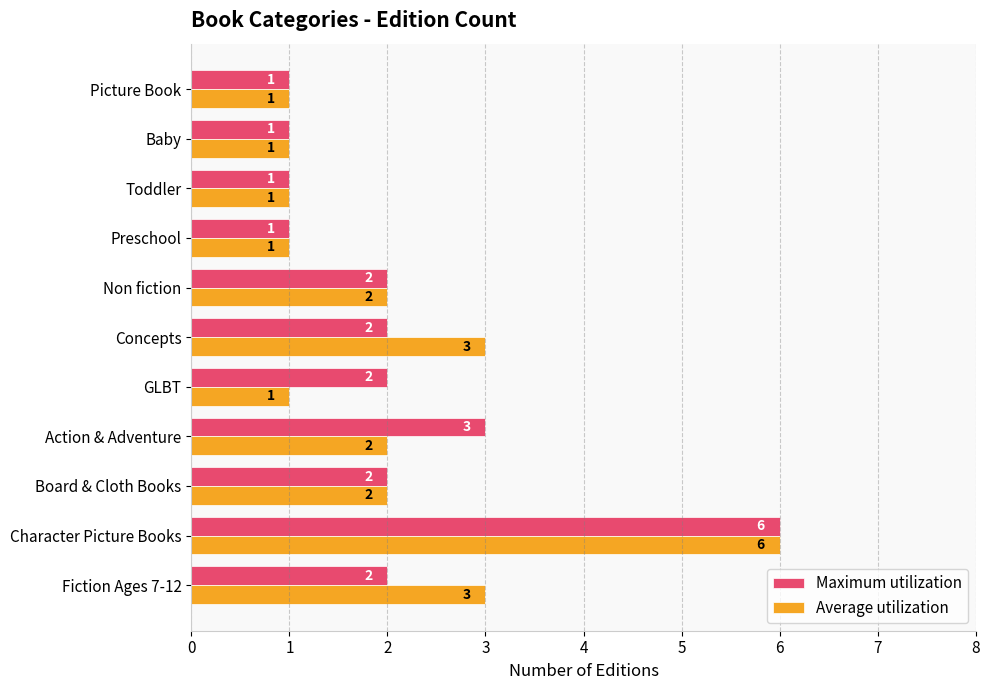

Is it true that Maximum utilization equals 2 at Fiction Ages 7-12?

True